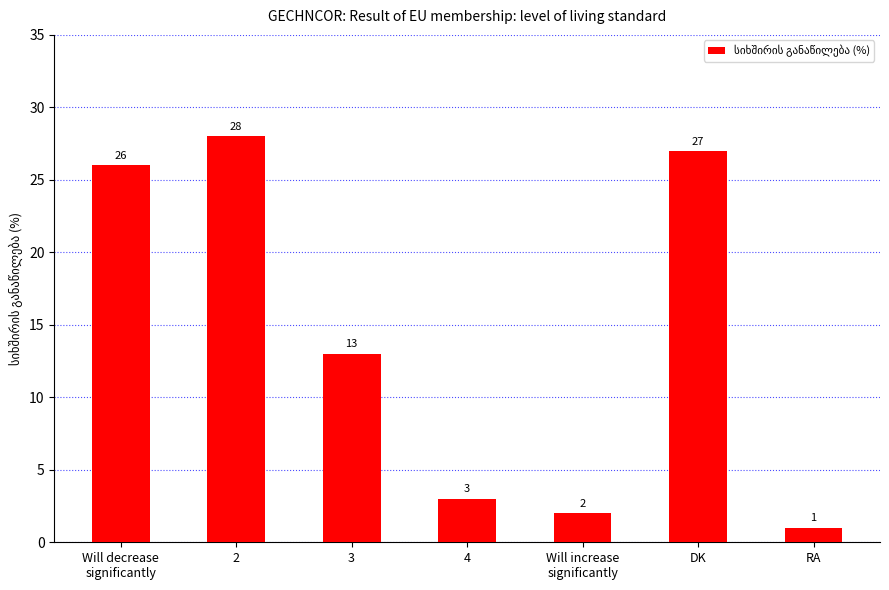

Count the number of data series in this chart.

1